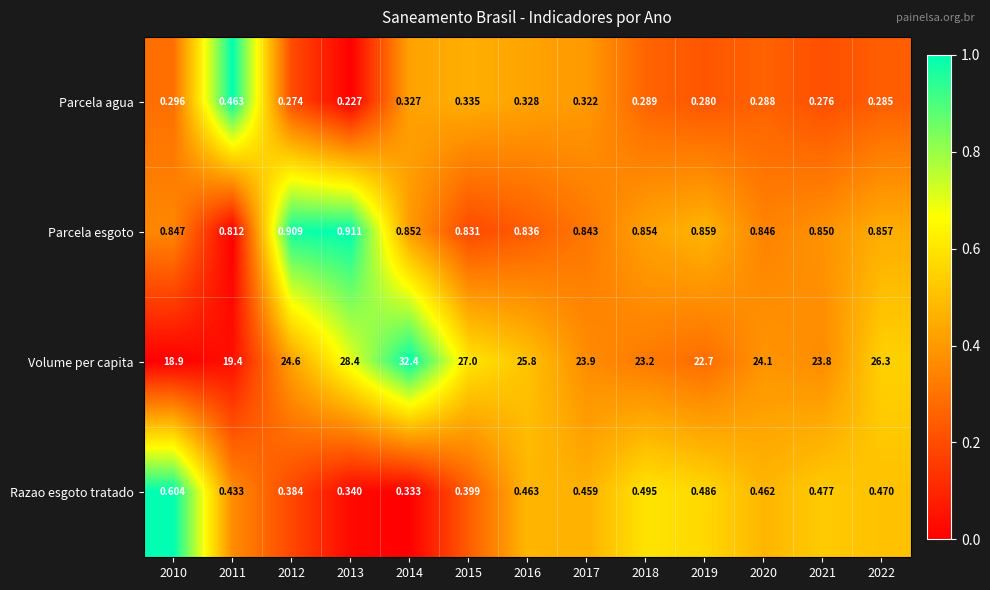

Between 2013 and 2018, which series saw the biggest shift?

Volume per capita